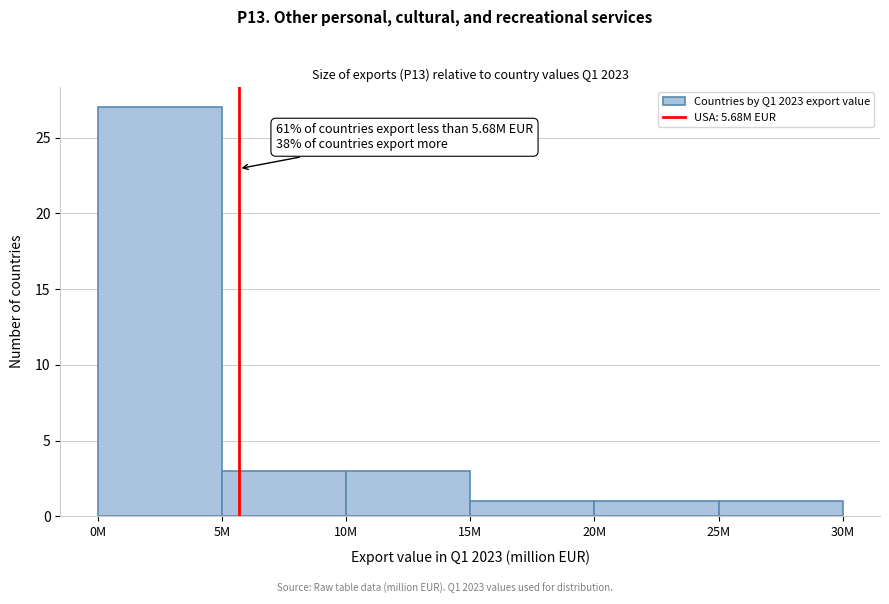

Reading left to right, what are all the values shown in this chart?

27	3	3	1	1	1